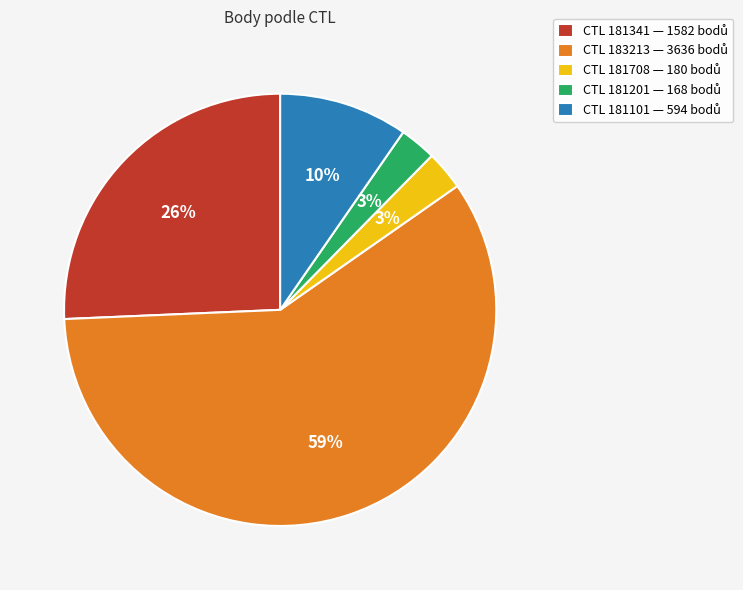

Is there any slice that represents more than half of the pie?

Yes